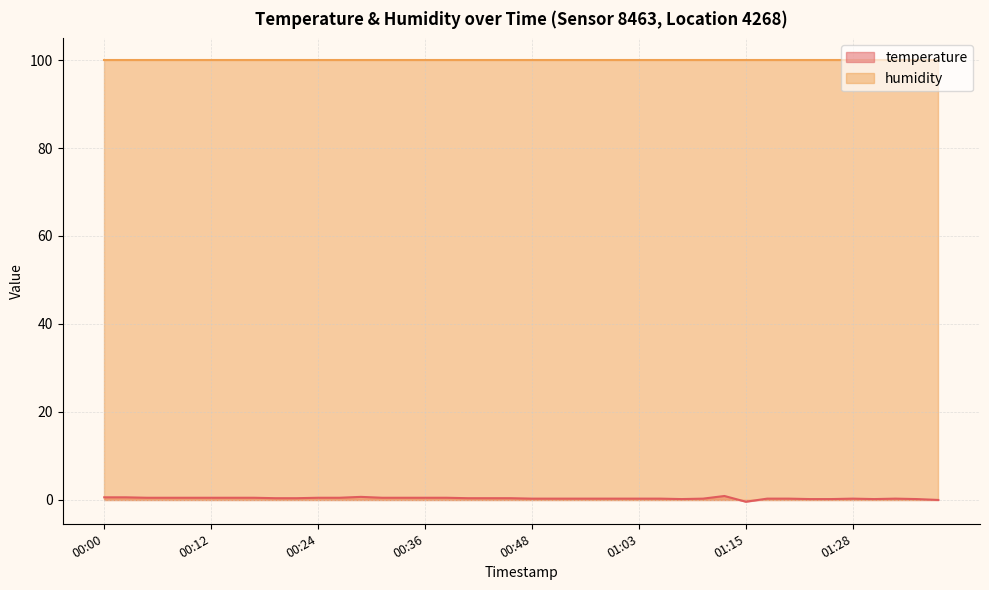

What is the label of the 1st point from the right?

2023-03-01T01:37:45